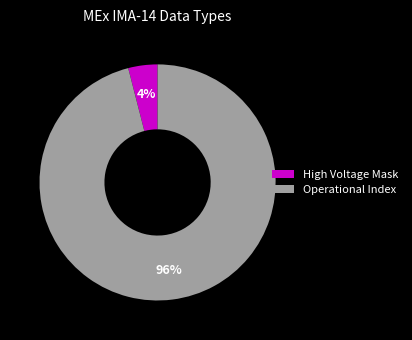

Which has a higher value, Operational Index or High Voltage Mask?

Operational Index